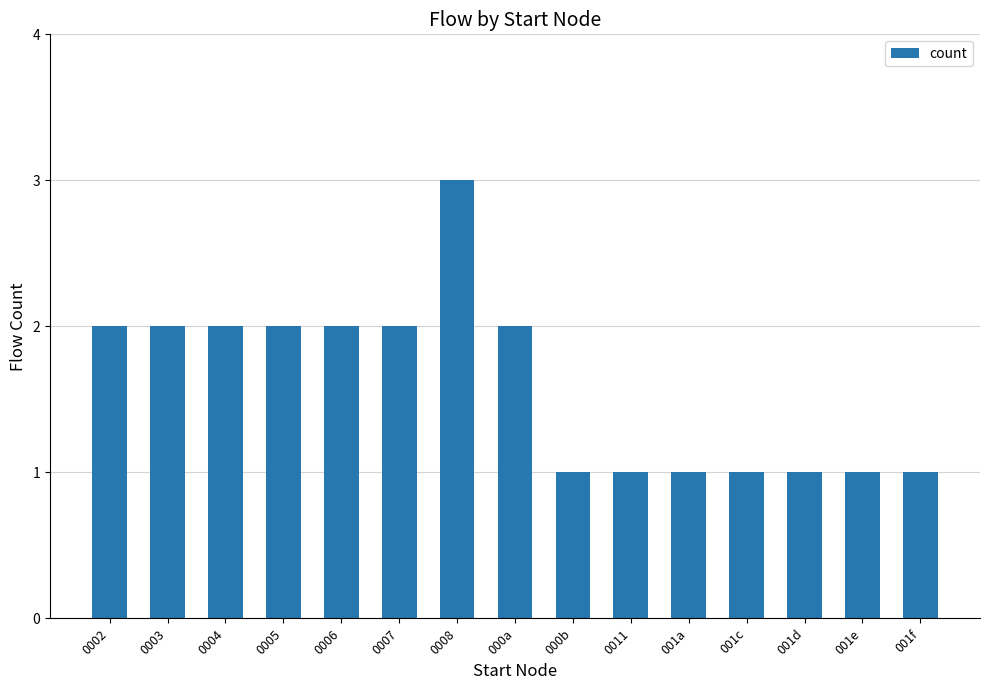

What is the label of the 14th bar from the left?

001e